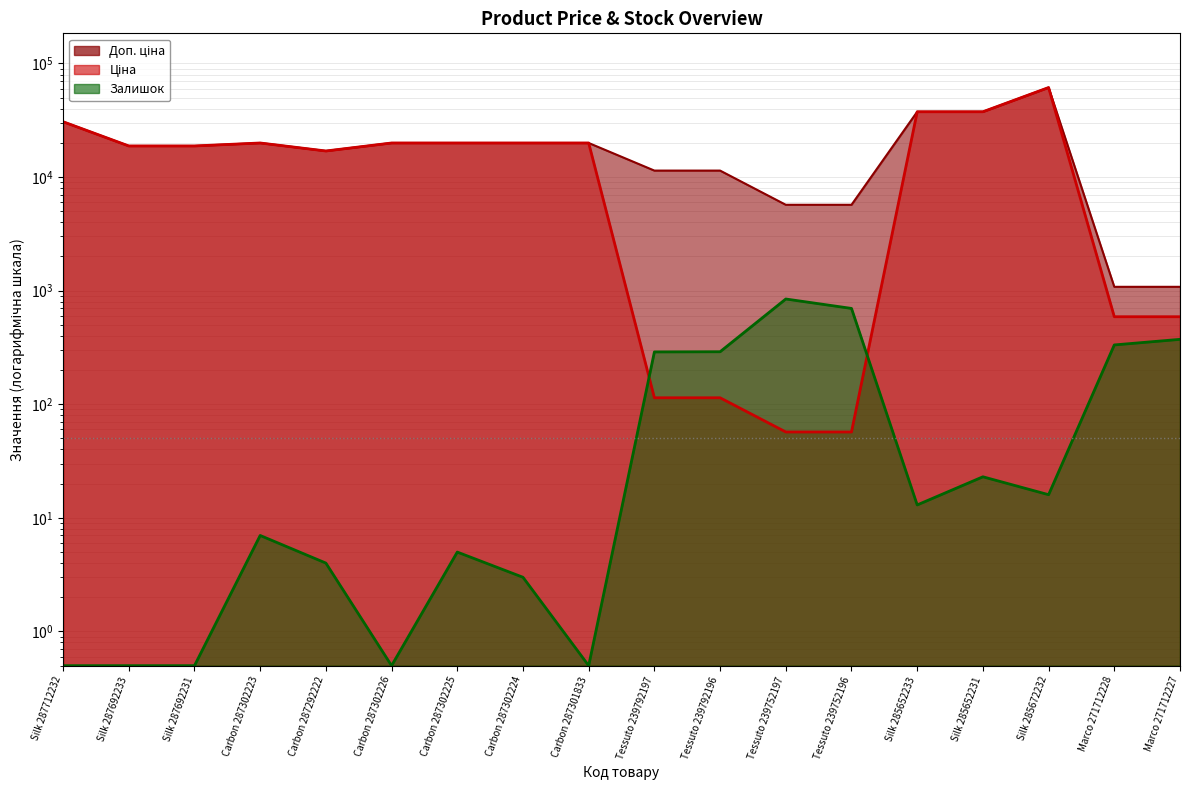

What is the greatest value displayed?

61434.3